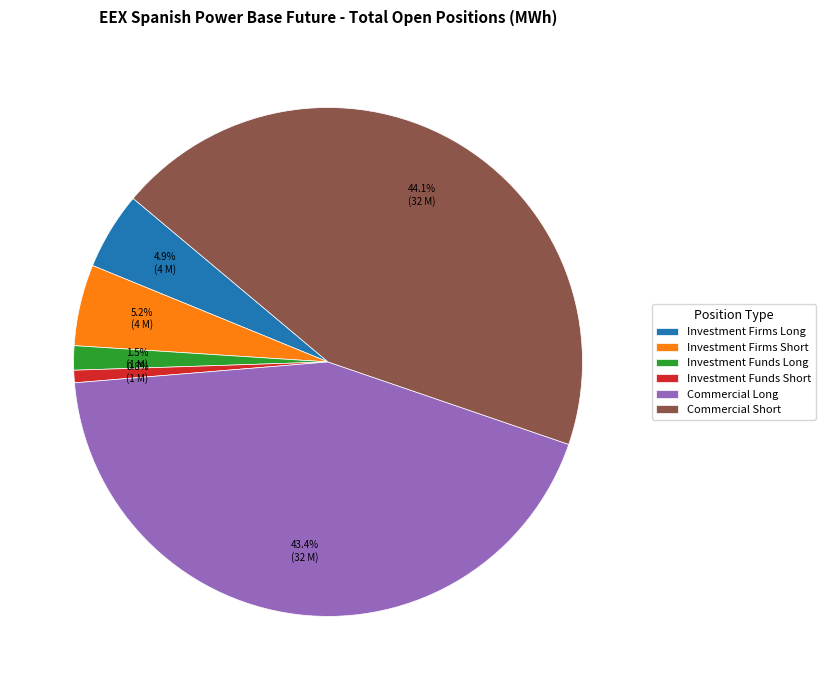

What is the largest slice in the pie chart?

Commercial Short